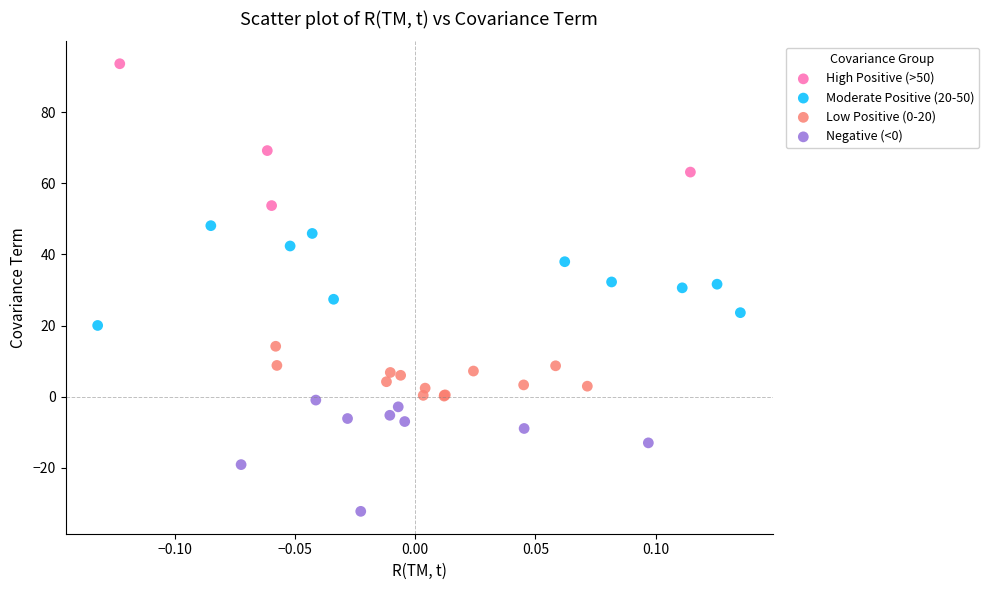

Which series contains the lowest Y value?

Negative (<0)